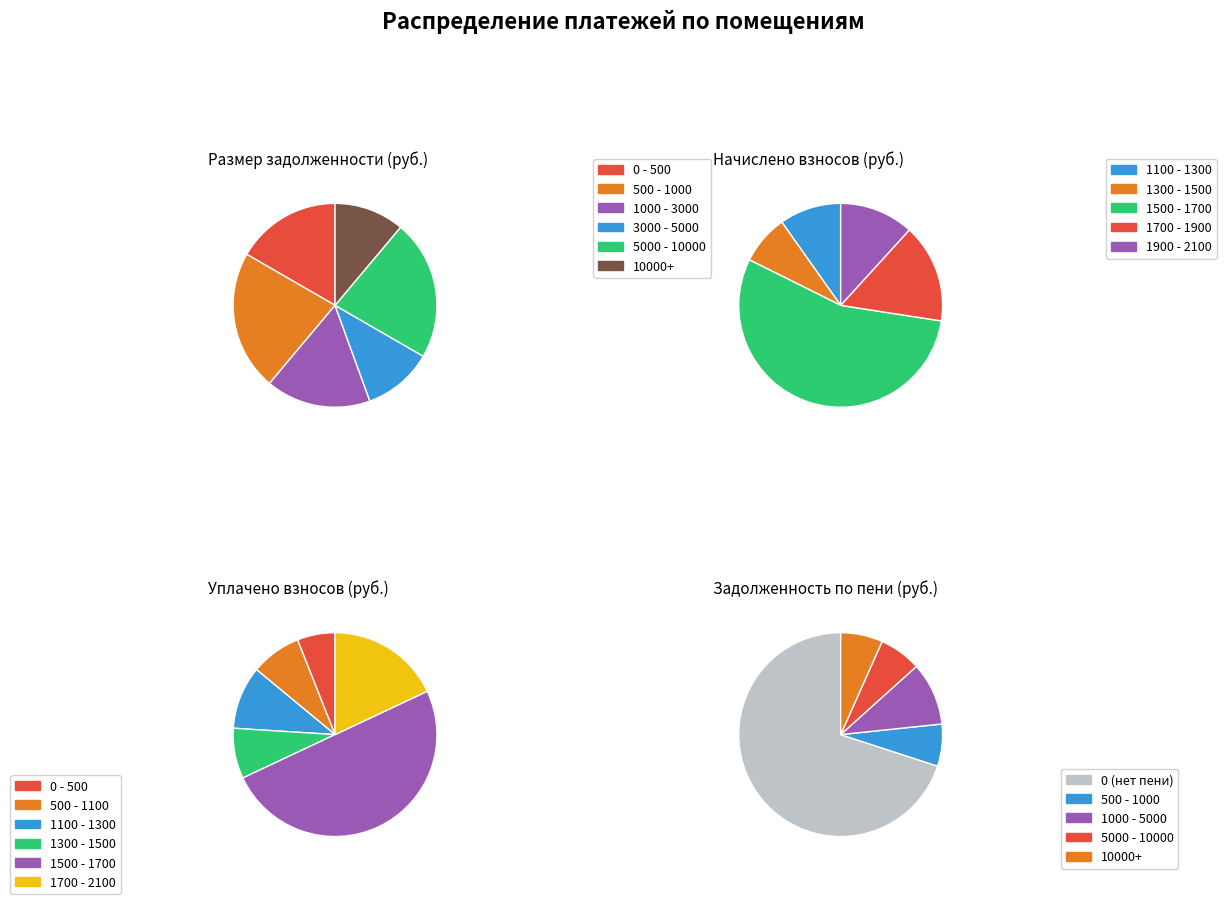

How much of the chart is everything except задолженность = 0?

30.0%